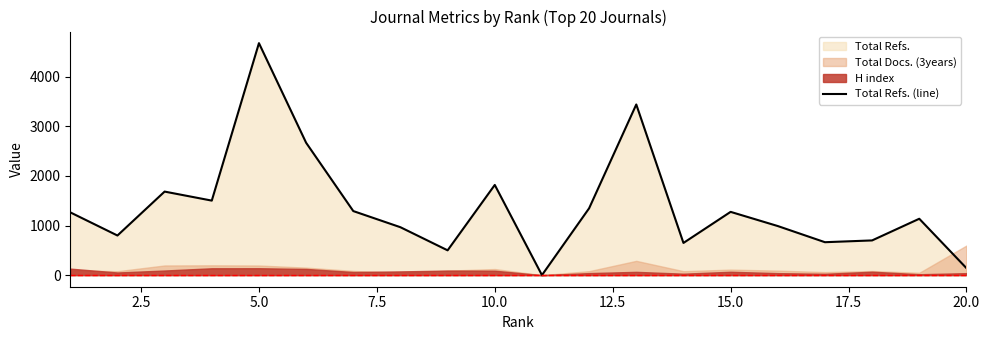

The value of Total Refs. (line) at 5.0 is 4679. True or false?

True